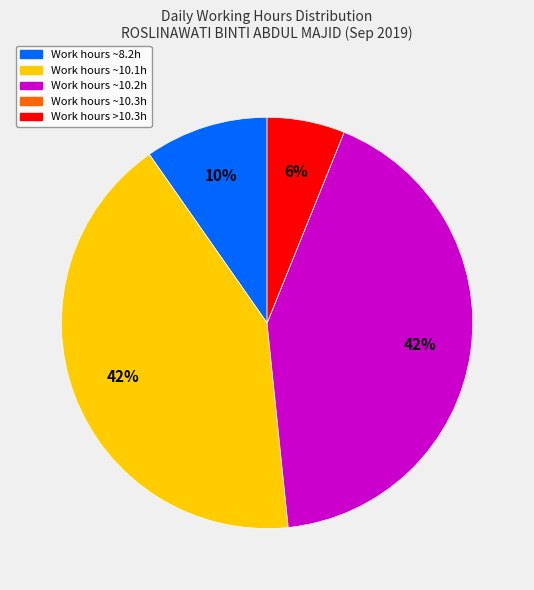

Is there a majority slice in this chart?

No